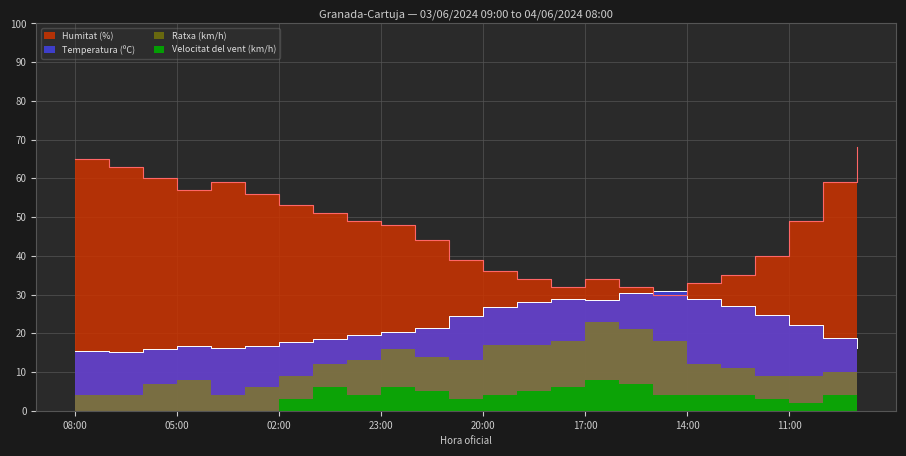

List the labels in order of Humitat (%) value, largest first.

09:00, 08:00, 07:00, 06:00, 04:00, 10:00, 05:00, 03:00, 02:00, 01:00, 00:00, 11:00, 23:00, 22:00, 12:00, 21:00, 20:00, 13:00, 19:00, 17:00, 14:00, 18:00, 16:00, 15:00